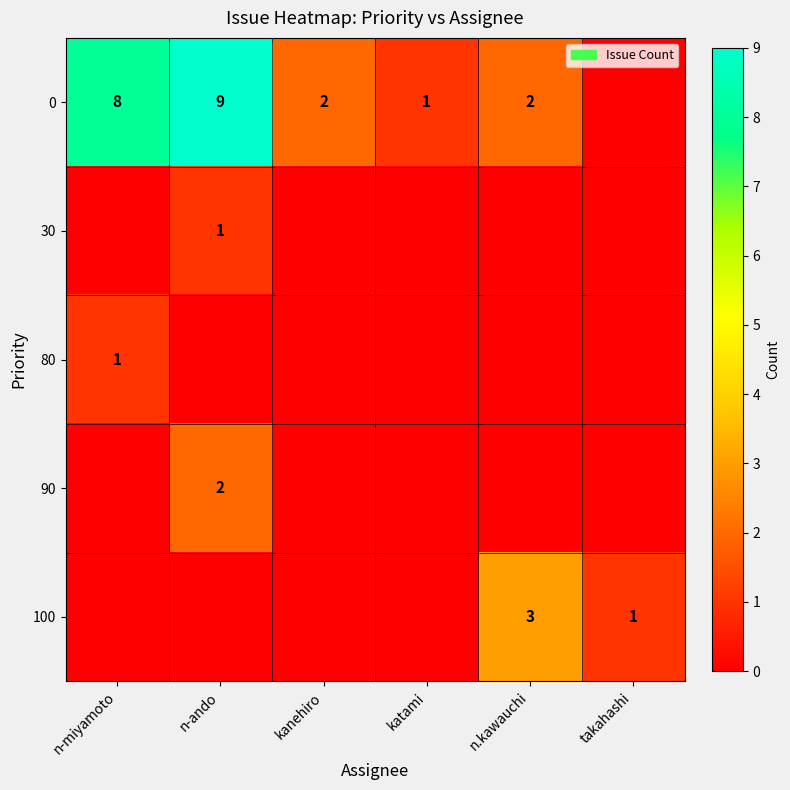

The 100 series shows 1 at takahashi. True or false?

True